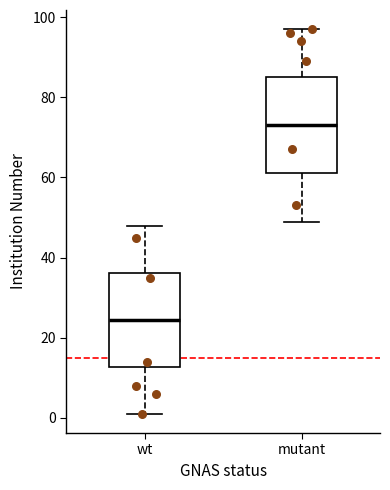

Where does the lower whisker of the box for mutant end on the y-axis? The values are not printed on the chart, so give them approximately, as read against the axis.

50